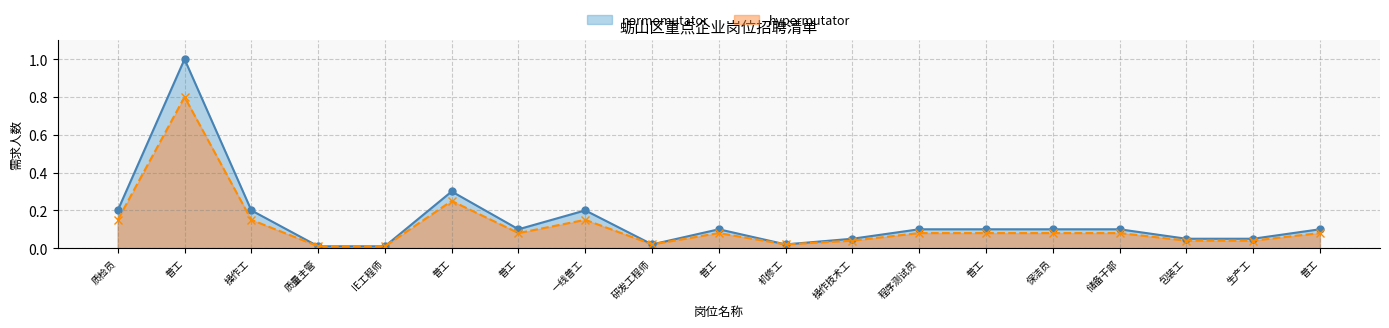

True or false: hypermutator line and normomutator line cross at least once.

False